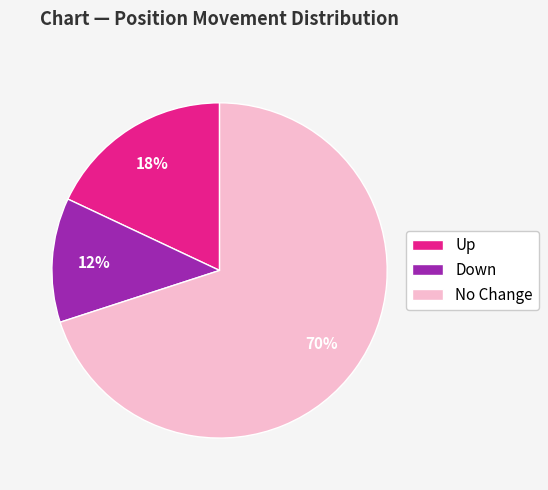

True or false: Down accounts for 1% of the total.

False